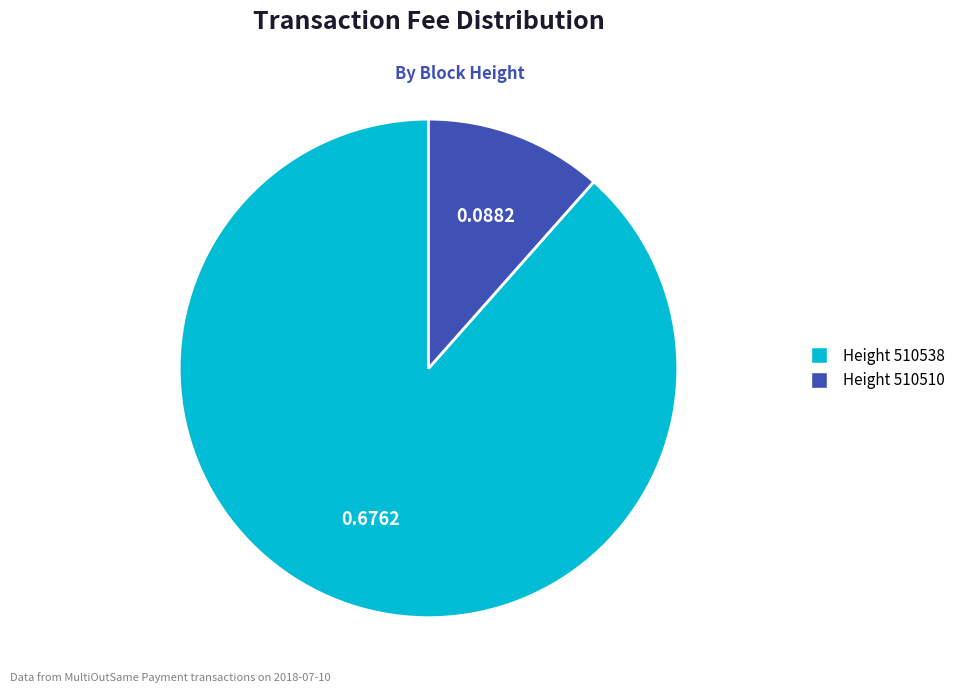

Is there a majority slice in this chart?

Yes